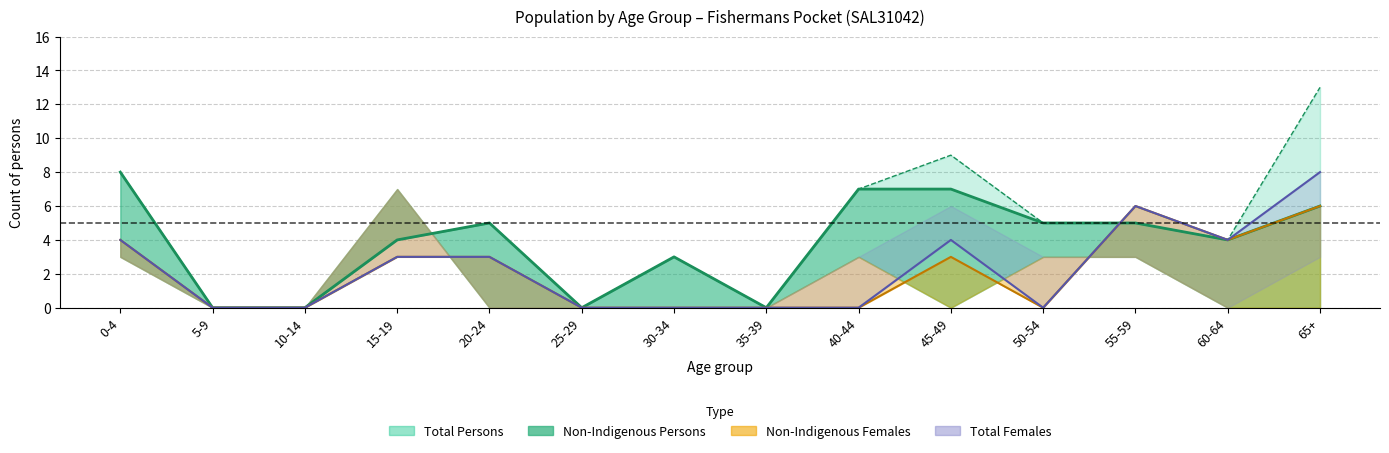

What is the label of the 5th point from the left?

20-24